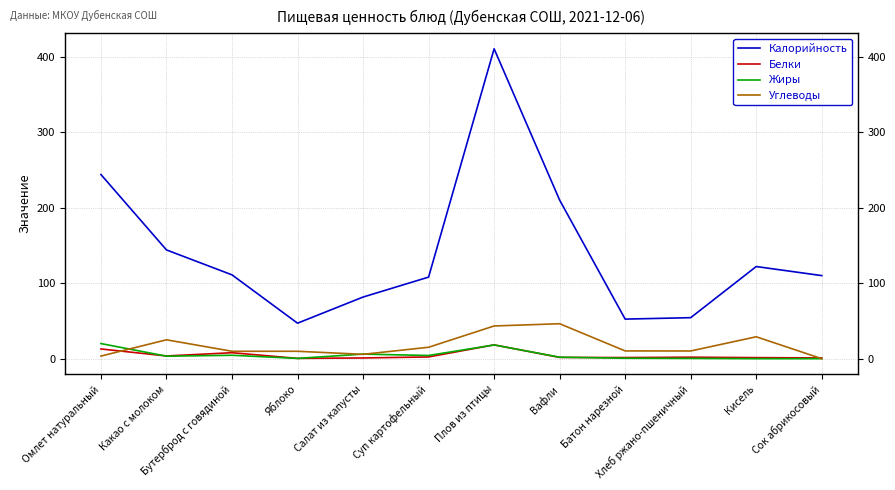

True or false: Белки has a value of 1.4 at Кисель.

True